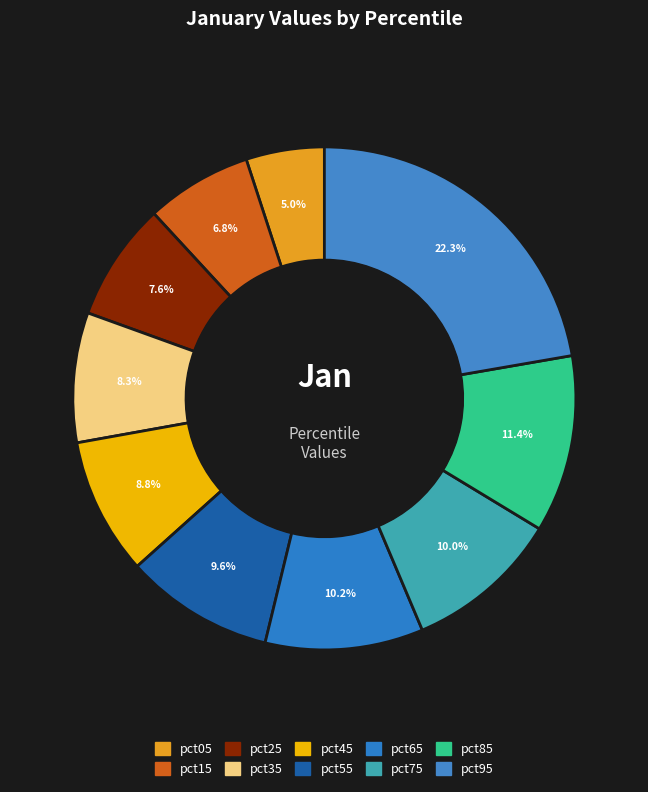

To the nearest percent, what portion does pct45 represent?

9%